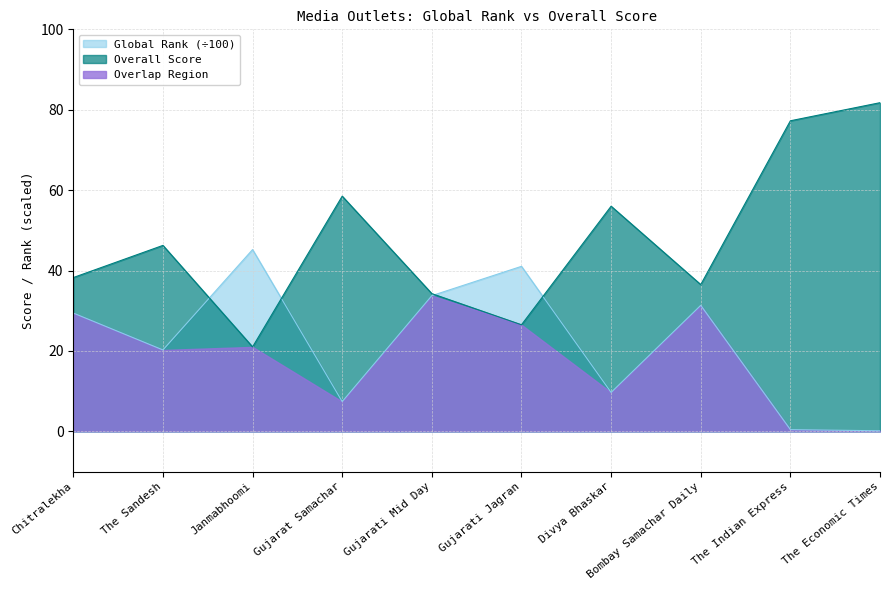

How many data points in Global_rank are less than 29?

5